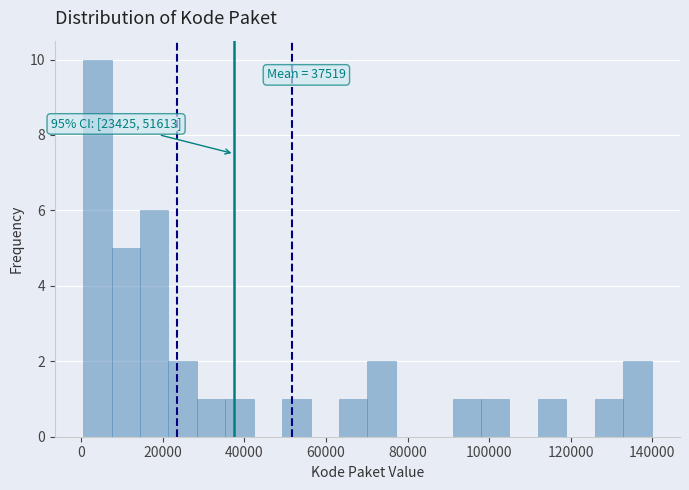

Around what value on the x-axis is the tallest bar? Give the approximate position of its centre, as read against the axis.

4000